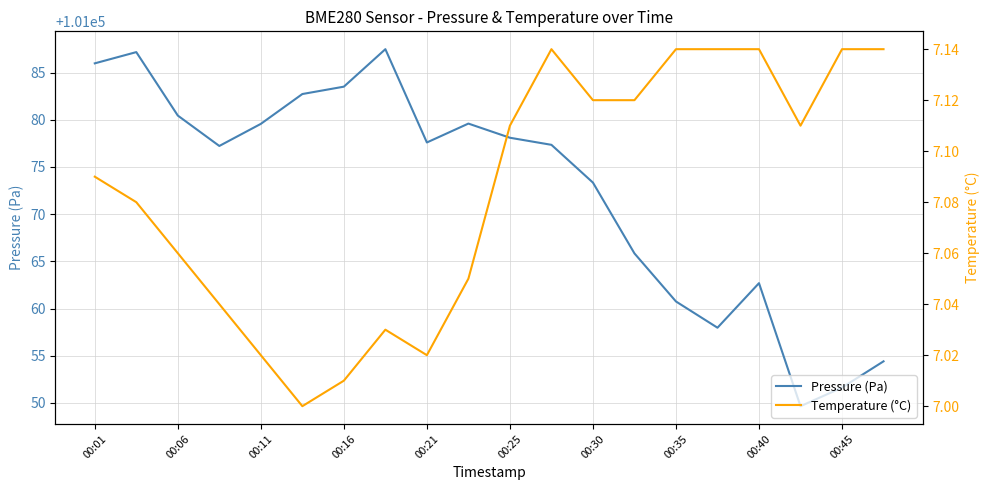

Is it true that Pressure (Pa) equals 68989.4 at 00:30?

False